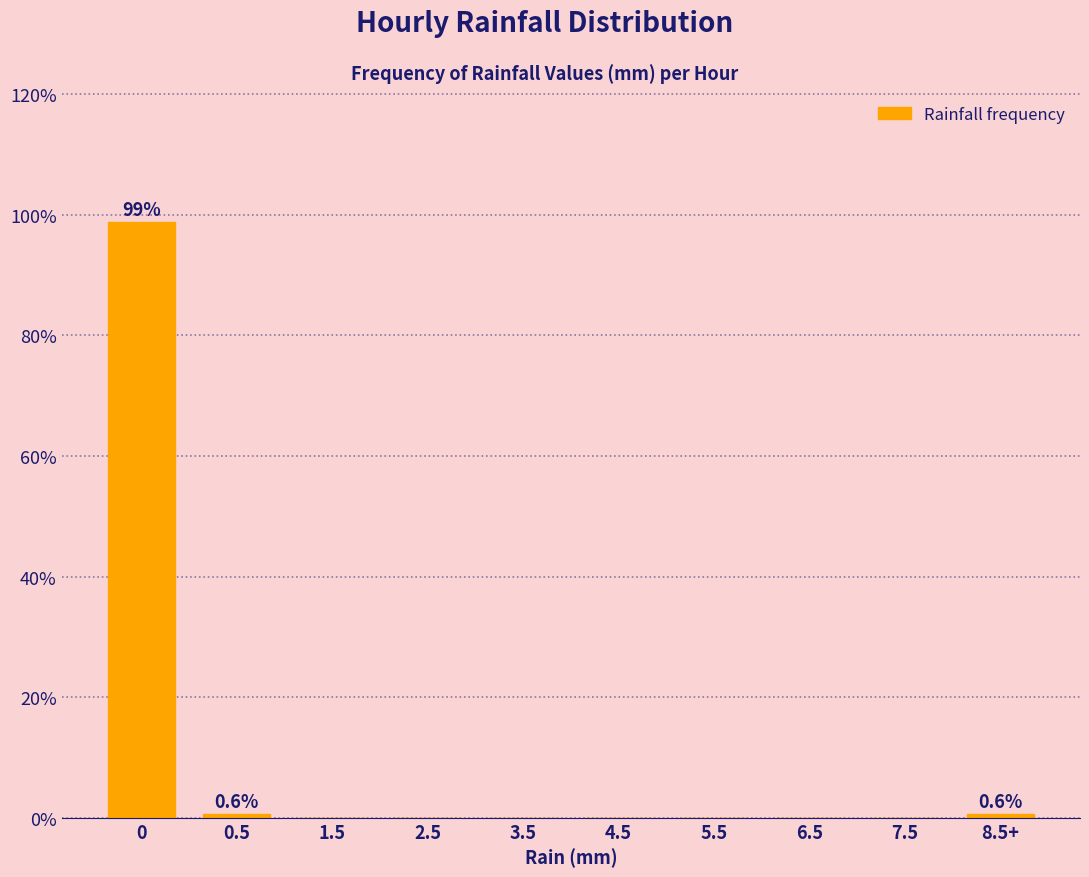

Reading left to right, list all the values displayed in this chart.

0=98.8	0.5=0.6	1.5=0.0	2.5=0.0	3.5=0.0	4.5=0.0	5.5=0.0	6.5=0.0	7.5=0.0	8.5+=0.6